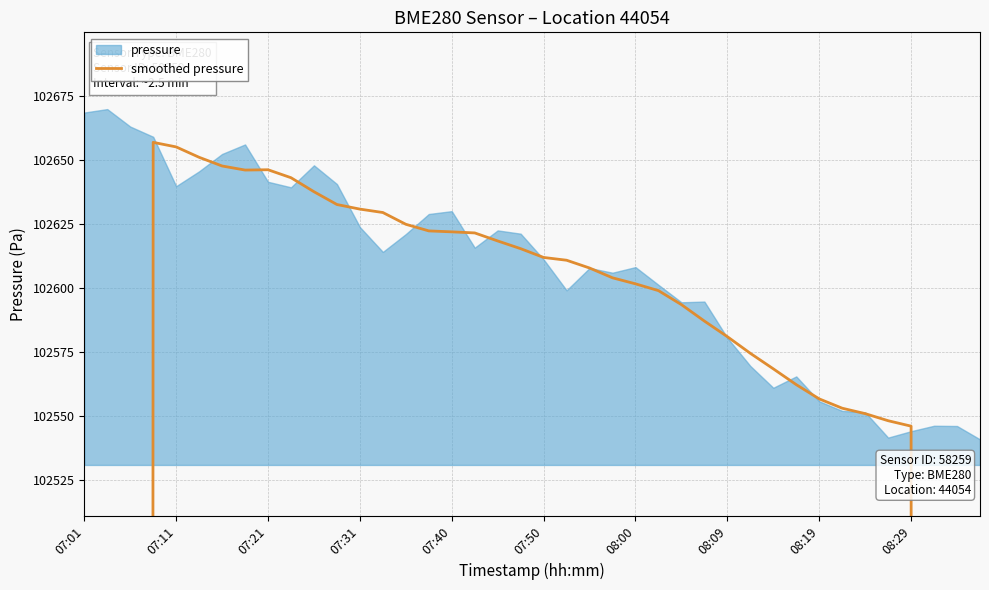

What is the sum of all values?

3928381.2